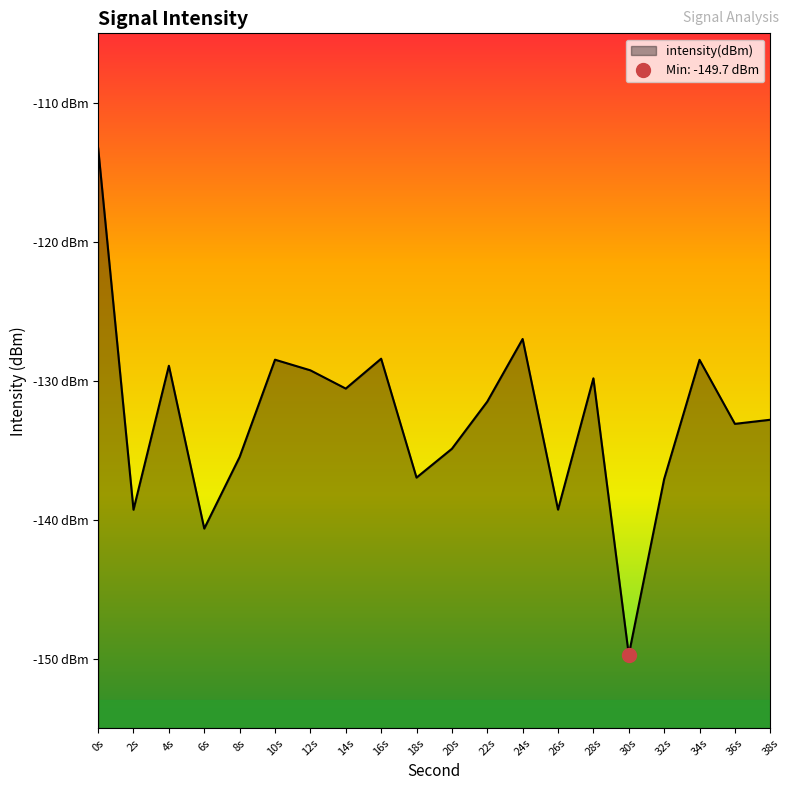

Which has a higher value, 8s or 26s?

8s